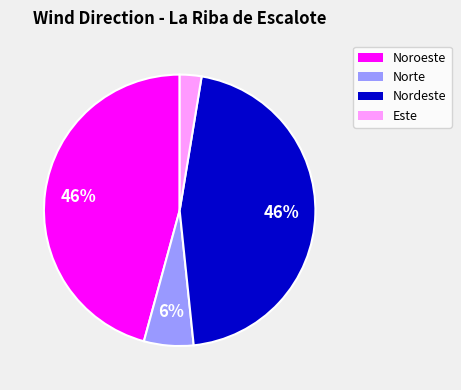

To the nearest percent, what is the average slice percentage?

25%